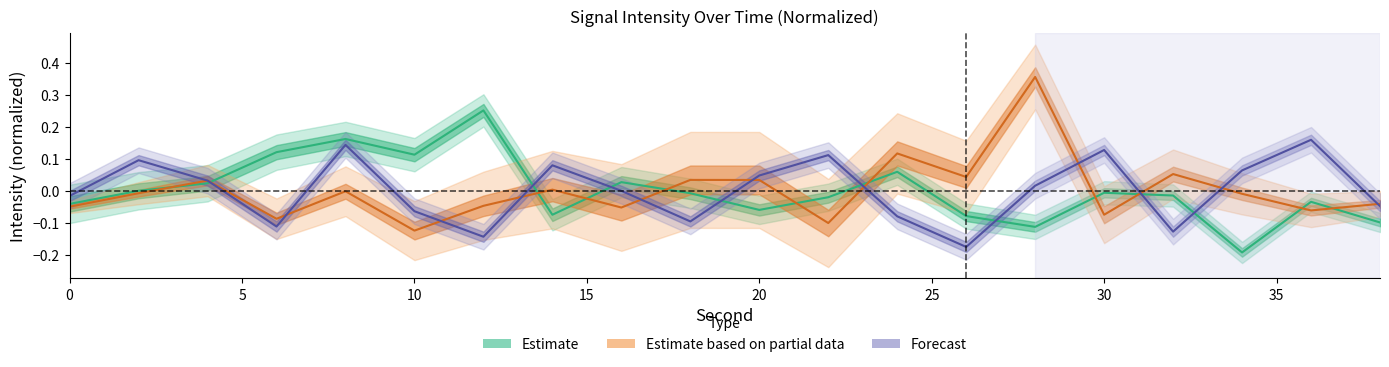

The value of Estimate based on partial data at 14 is 0.0. True or false?

True